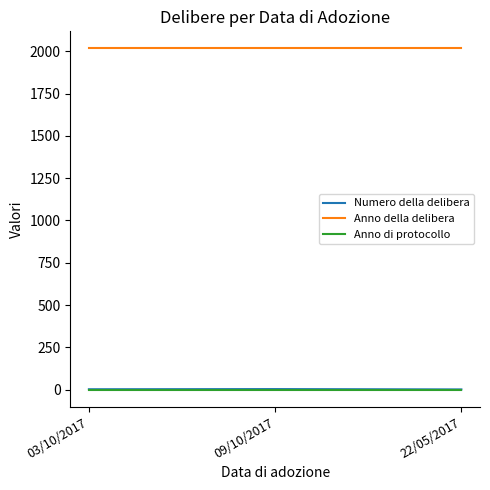

Is this an area chart (filled region under the line)?

No